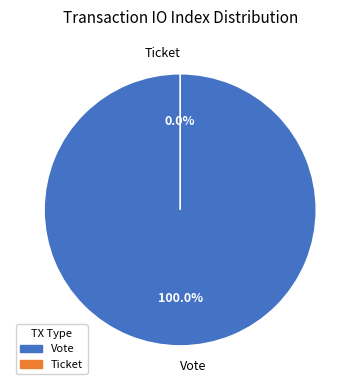

What percentage do Ticket and Vote together represent?

100.0%